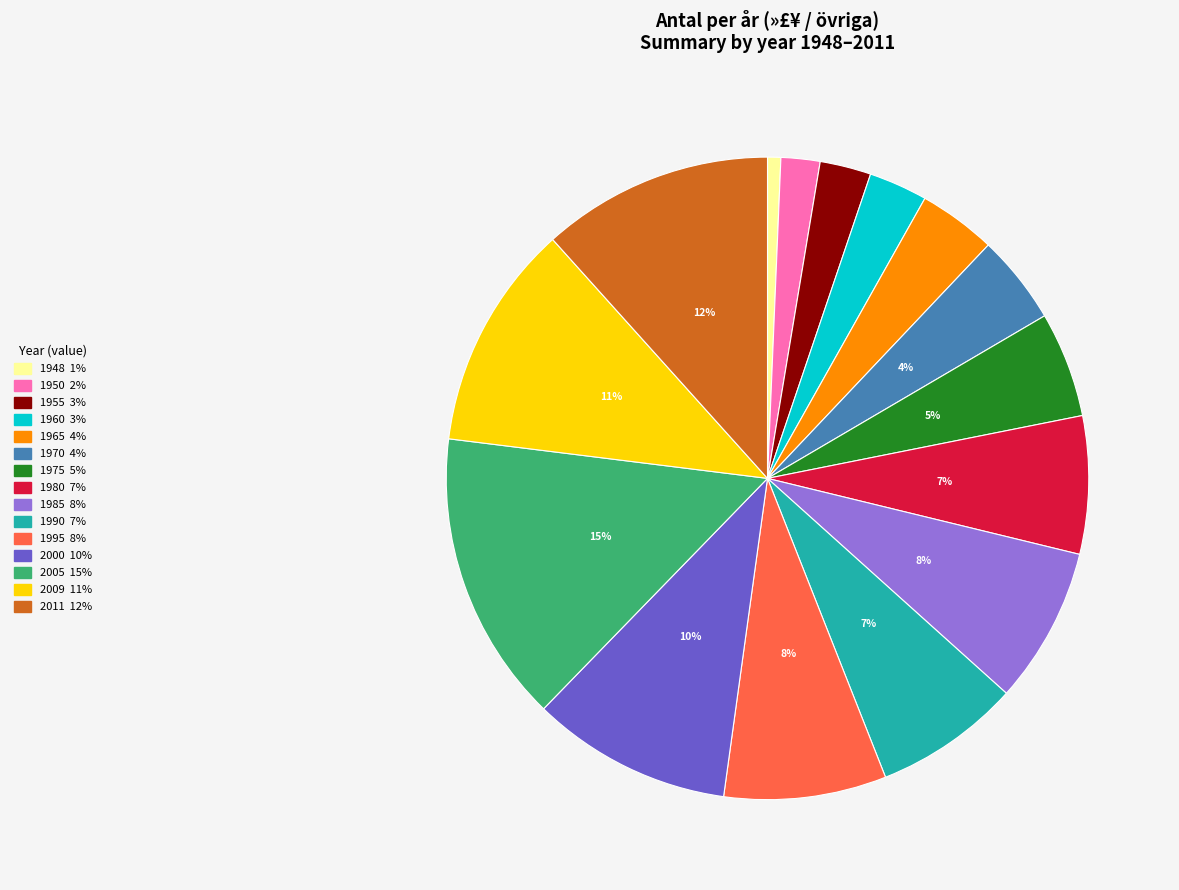

Is the sum of 1995 and 2009 greater than half?

No